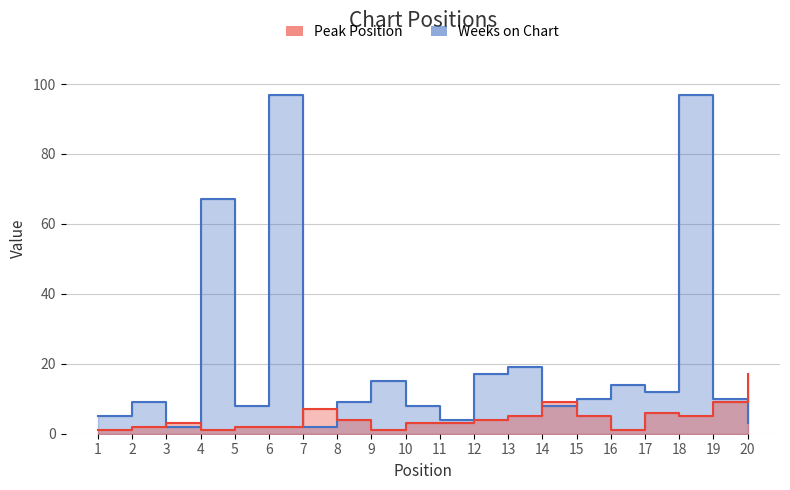

At how many categories does at least one series exceed 50?

3